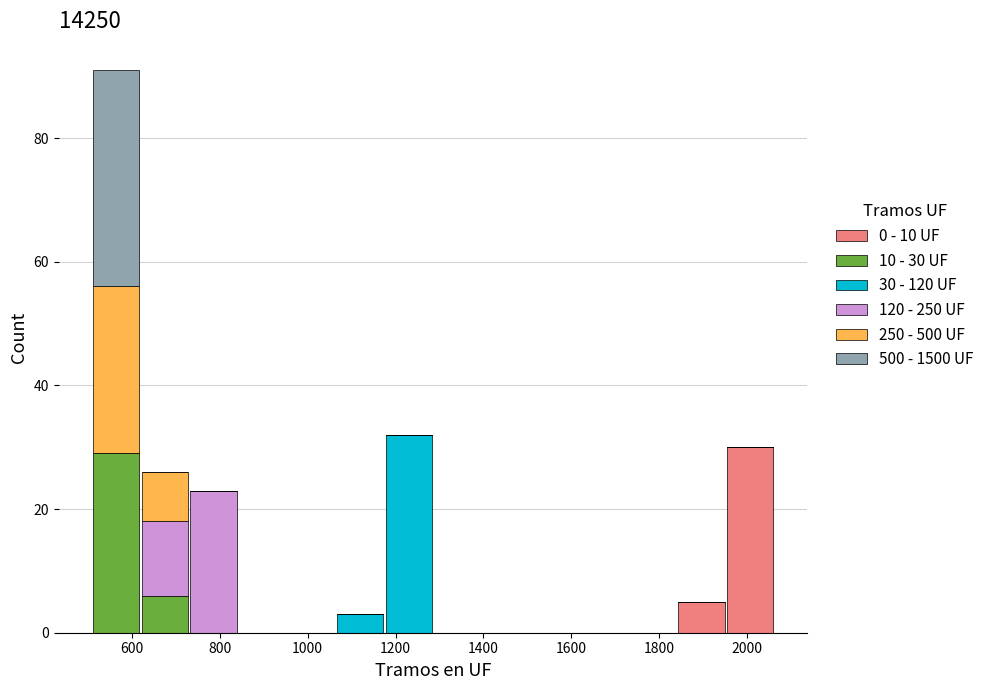

Which range on the x-axis has the tallest stacked bar (by total height)?

500 to 620